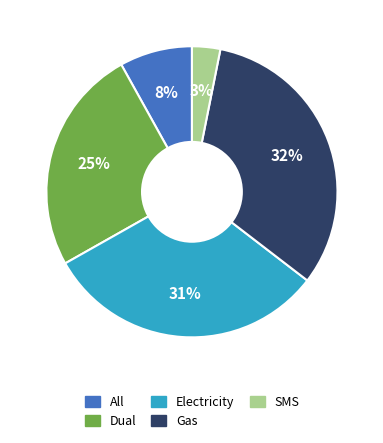

What is the smallest slice in the pie chart?

SMS